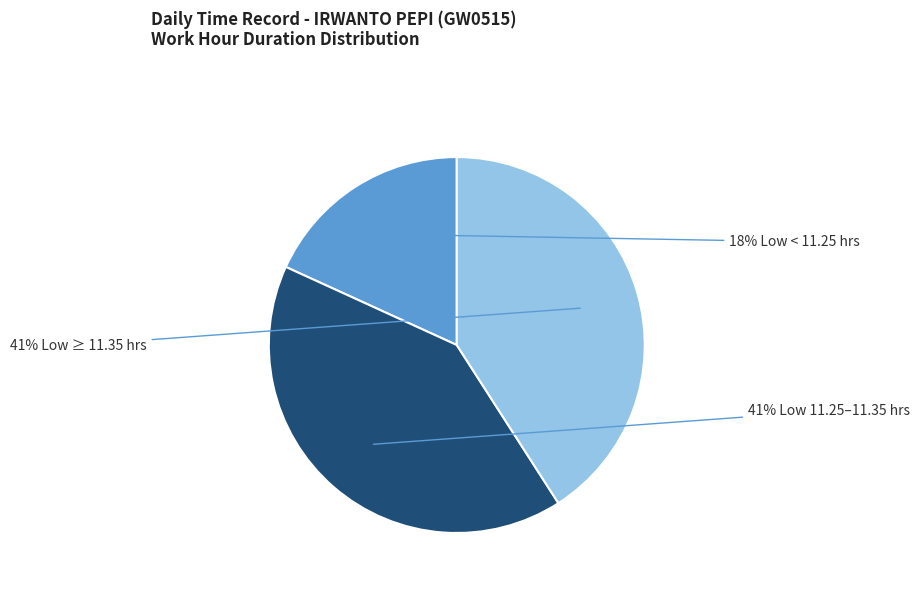

Is there a majority slice in this chart?

No